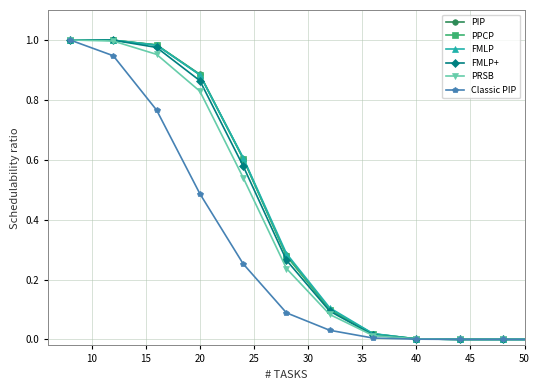

What is the difference between the maximum and minimum values in the PPCP series?

1.0